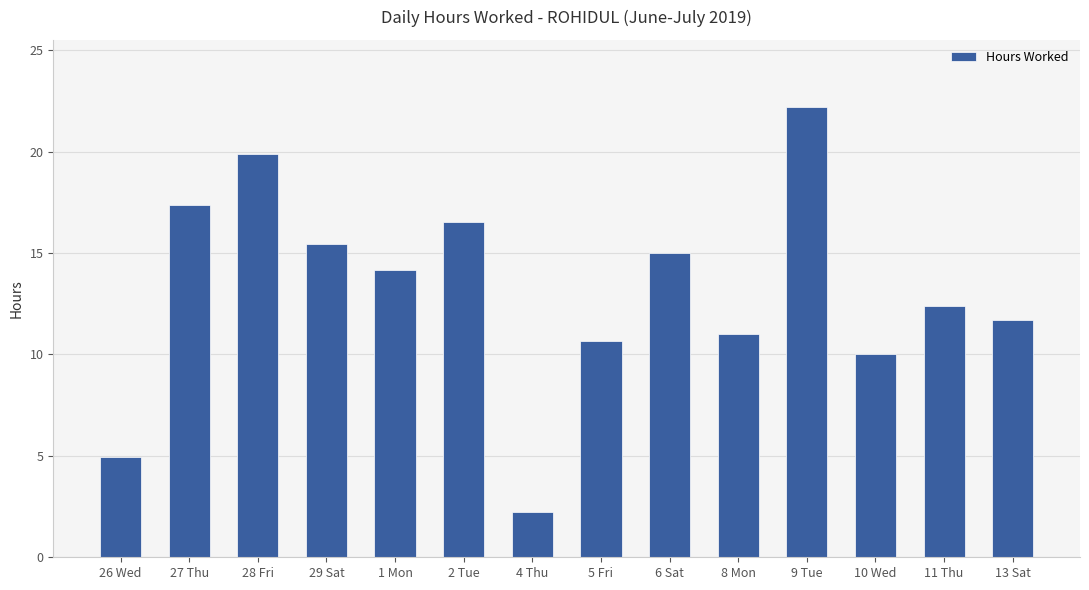

The value at 9 Tue is 22.2. True or false?

True